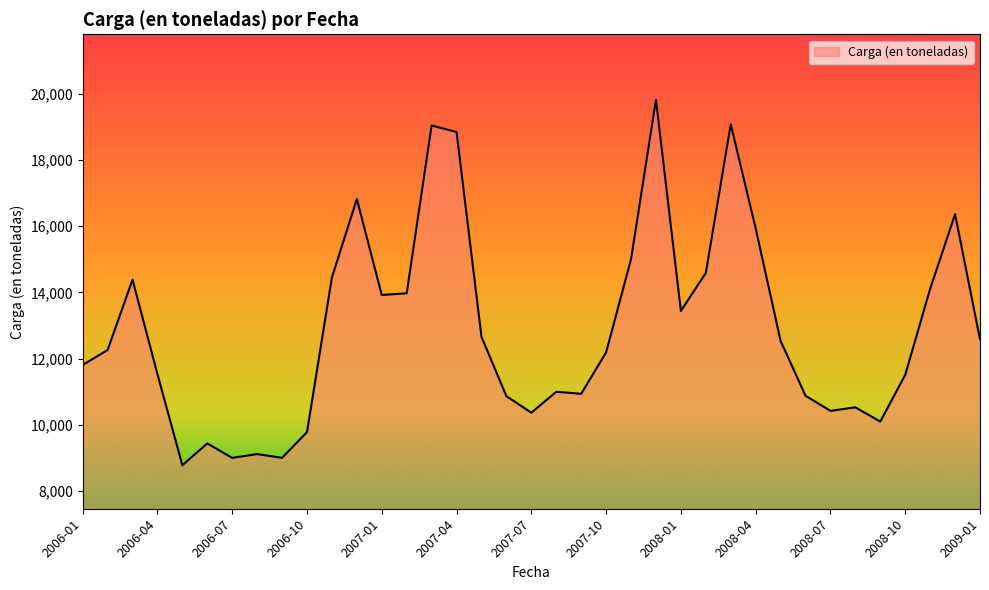

What is the maximum value shown in the chart?

19822.5